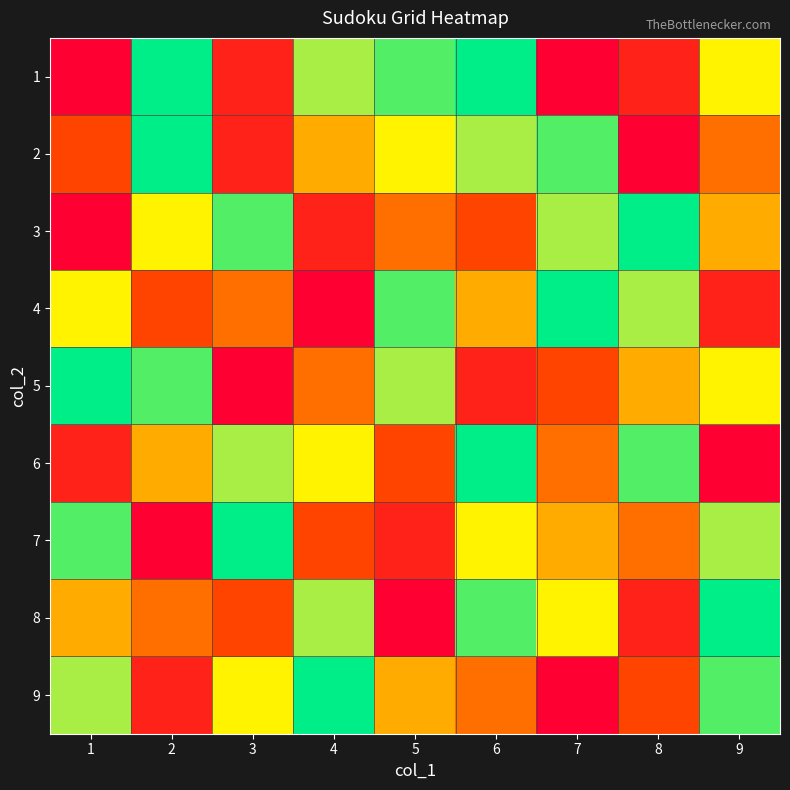

Which has a higher value, 5 or 9?

5